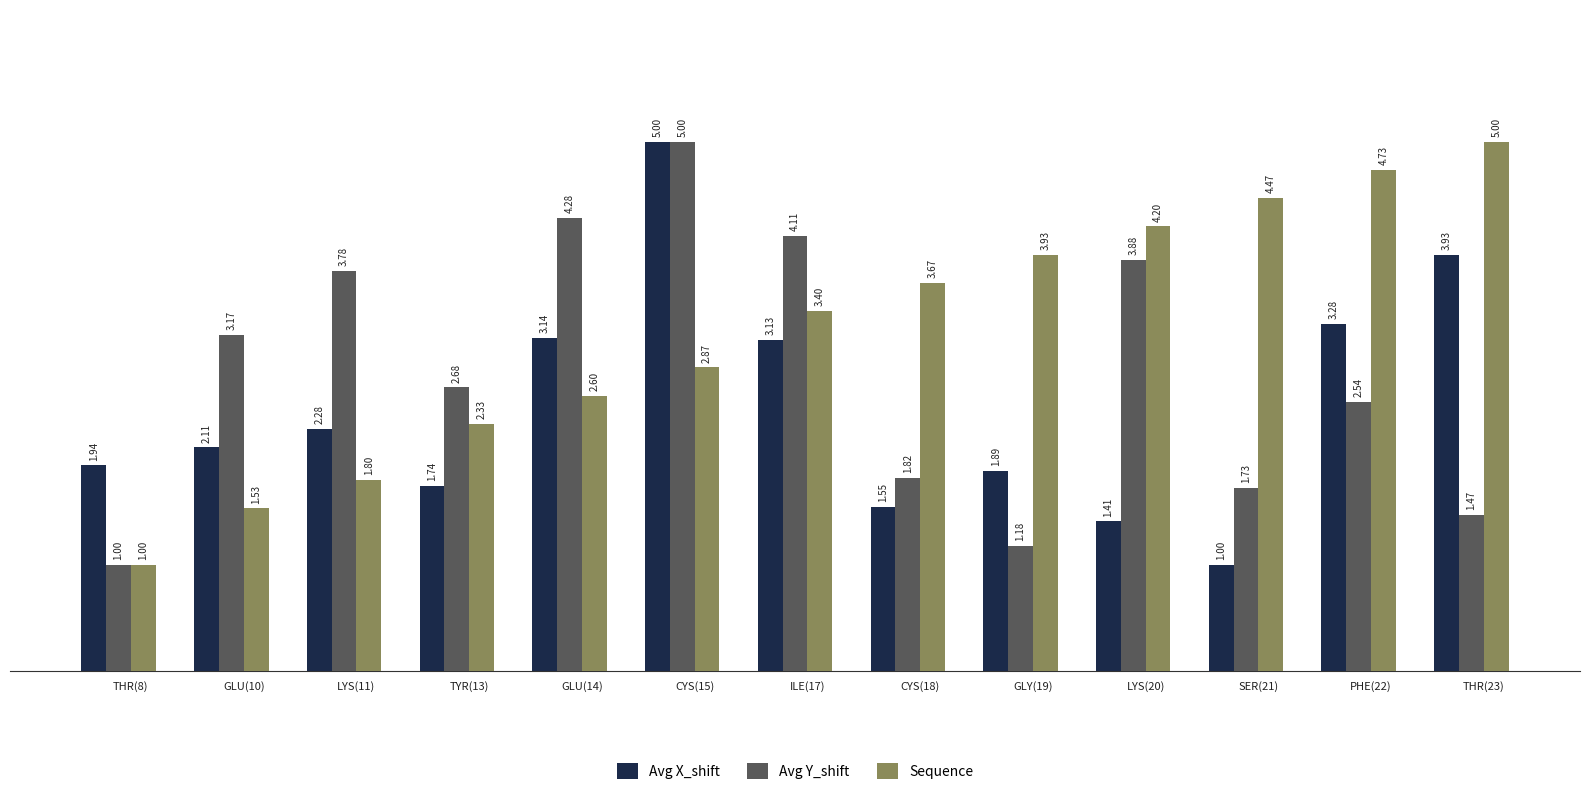

Is the value of Sequence at ILE(17) greater than the value of Avg Y_shift at CYS(15)?

No